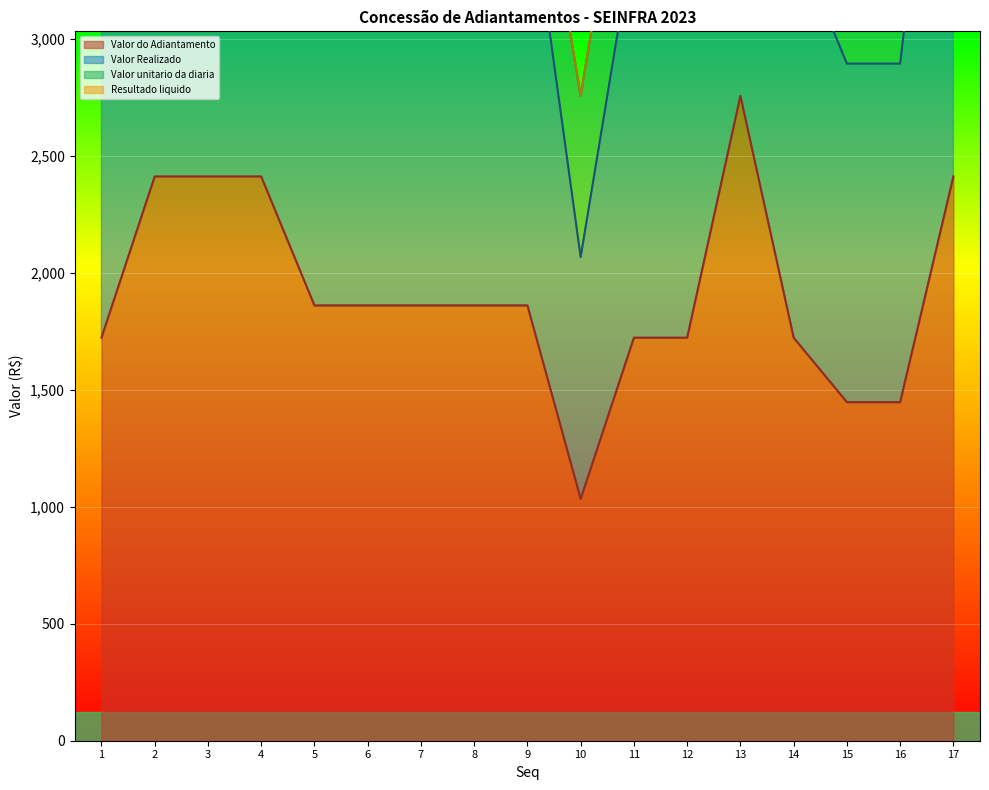

Reading left to right, what are all the values shown in this chart?

Valor do Adiantamento: 1=1723.6	2=2413.0	3=2413.0	4=2413.0	5=1861.5	6=1861.5	7=1861.5	8=1861.5	9=1861.5	10=1034.2	11=1723.6	12=1723.6	13=2757.7	14=1723.6	15=1447.8	16=1447.8	17=2413.0
Valor Realizado: 1=3447.2	2=4826.0	3=4826.0	4=4826.0	5=3722.9	6=3722.9	7=3722.9	8=3722.9	9=3722.9	10=2068.3	11=3447.2	12=3447.2	13=5515.4	14=3447.2	15=2895.6	16=2895.6	17=4826.0